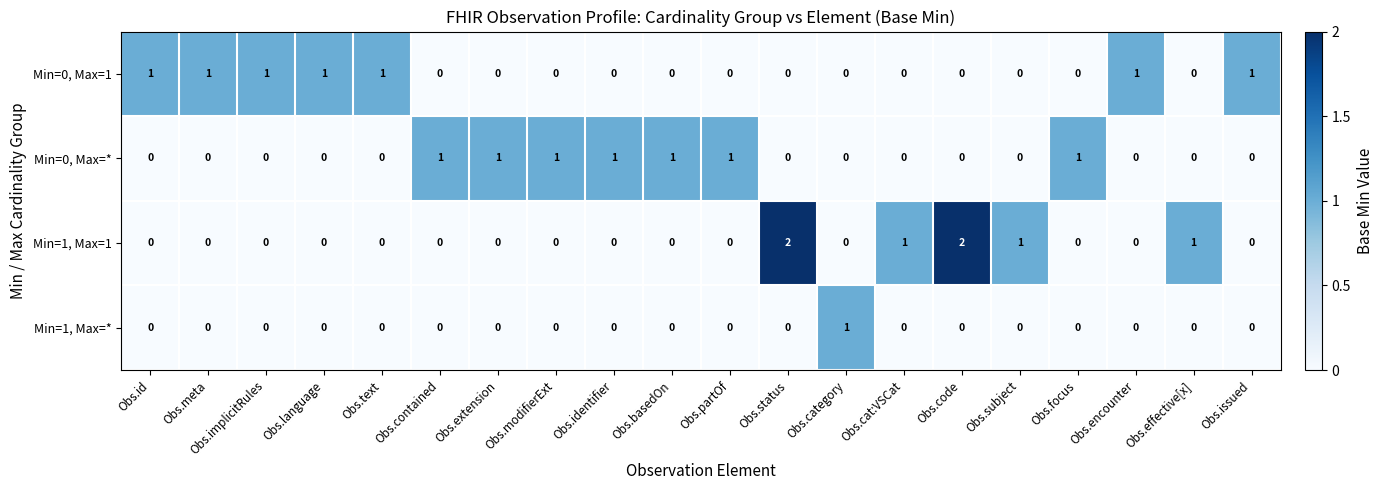

Which series has the widest spread of values?

Min=1, Max=1